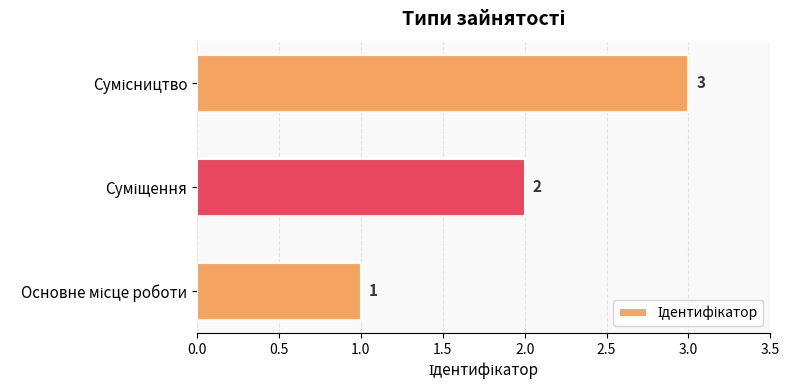

What is the maximum value shown in the chart?

3